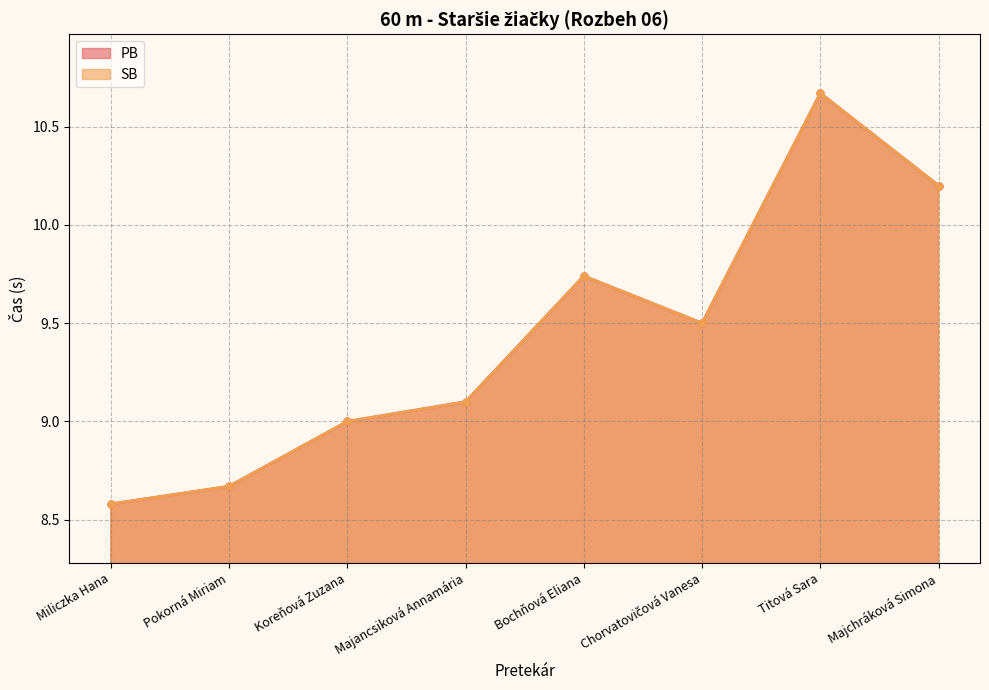

True or false: SB has a value of 13.2 at Miliczka Hana.

False